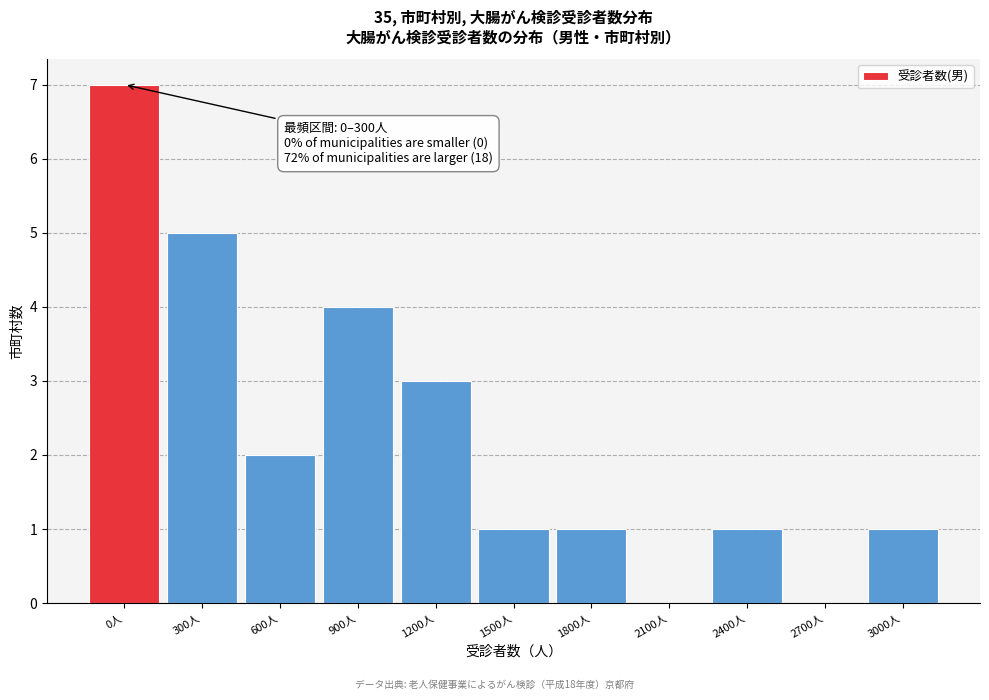

Reading right to left, extract all data points from this chart.

3000人=1	2700人=0	2400人=1	2100人=0	1800人=1	1500人=1	1200人=3	900人=4	600人=2	300人=5	0人=7